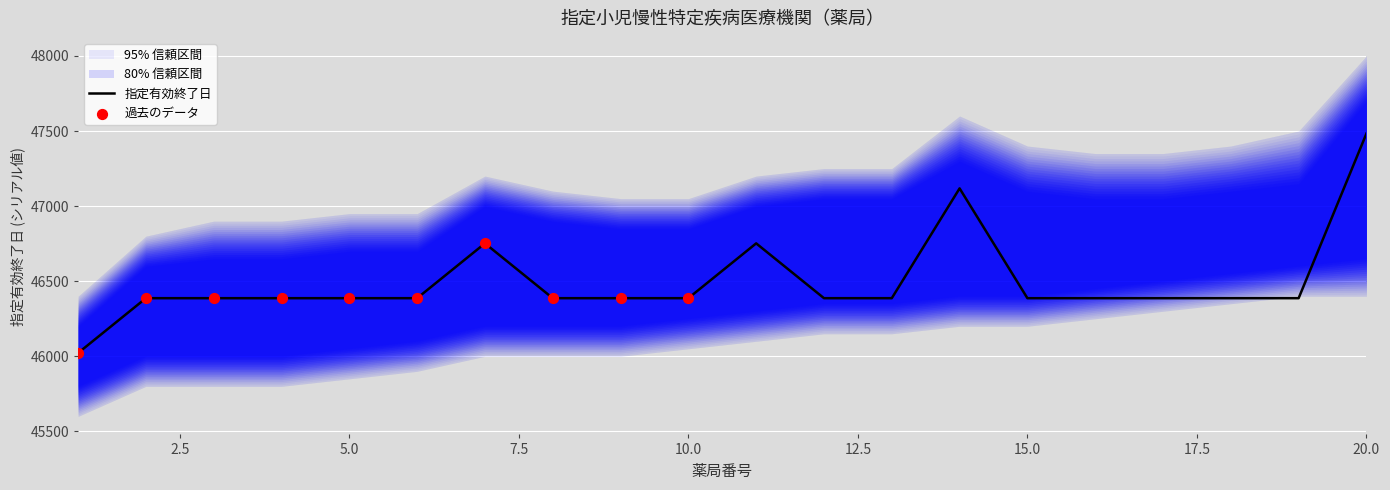

What is the ratio of the value at 5 to the value at 9?

1.0